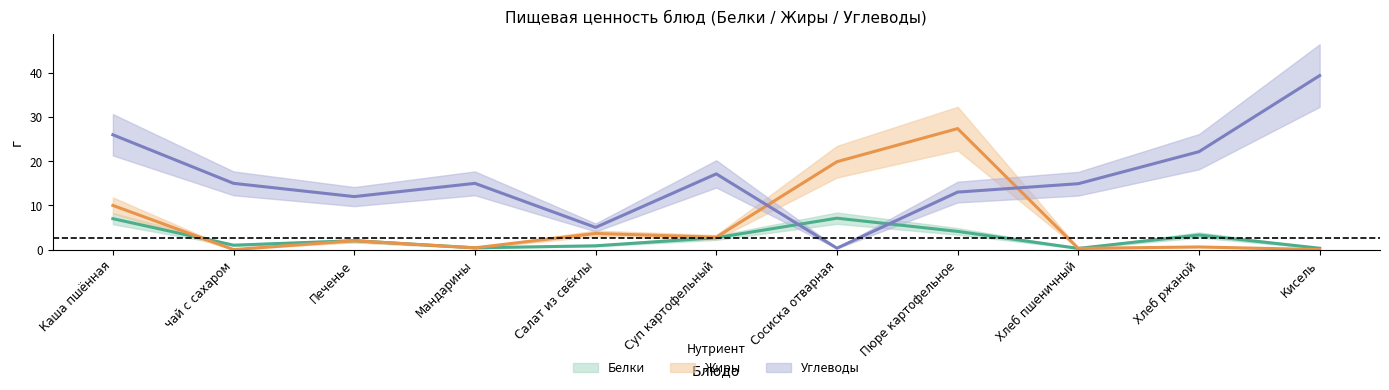

Is this an area chart (filled region under the line)?

No